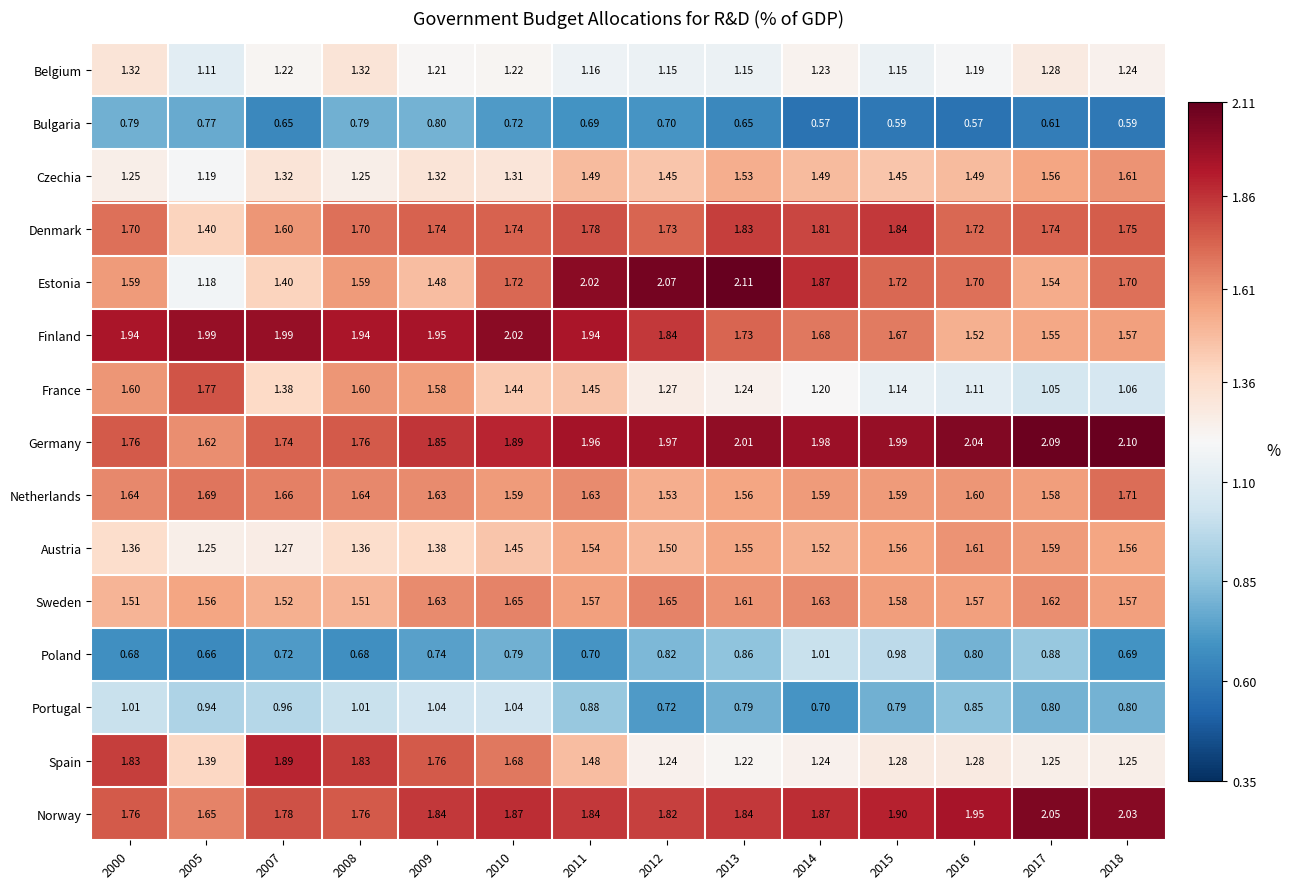

Which series has the largest total across all categories?

Germany